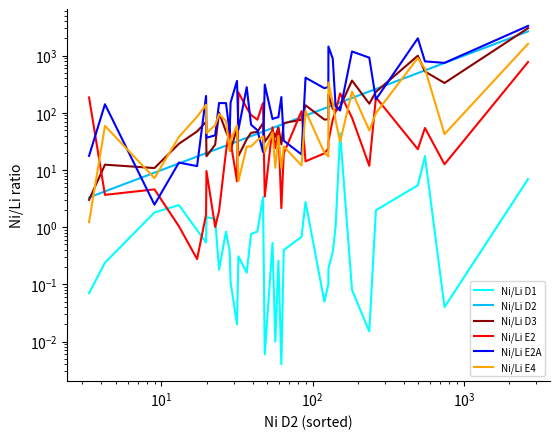

How many interior local valleys does the Ni/Li E2 series have?

12